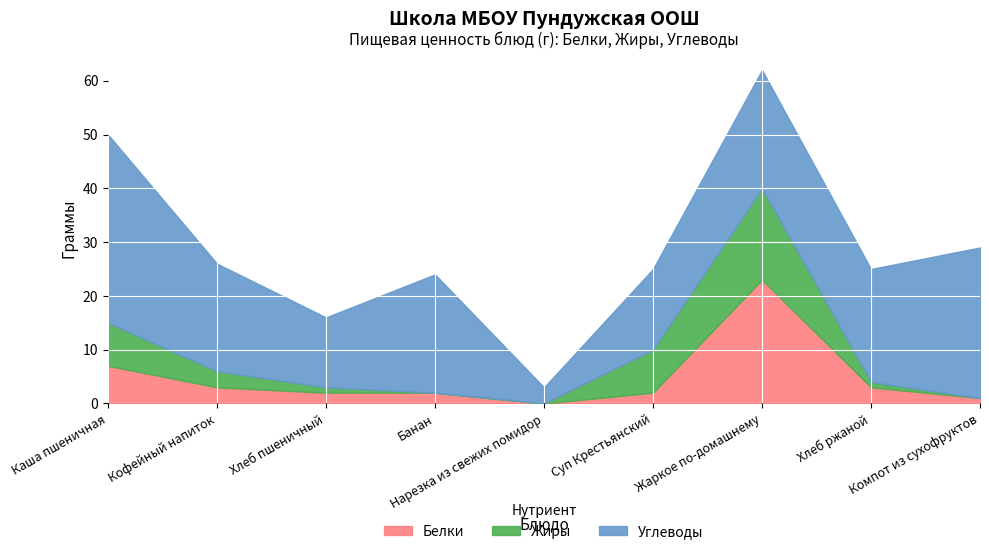

How many lines are shown in the chart?

3